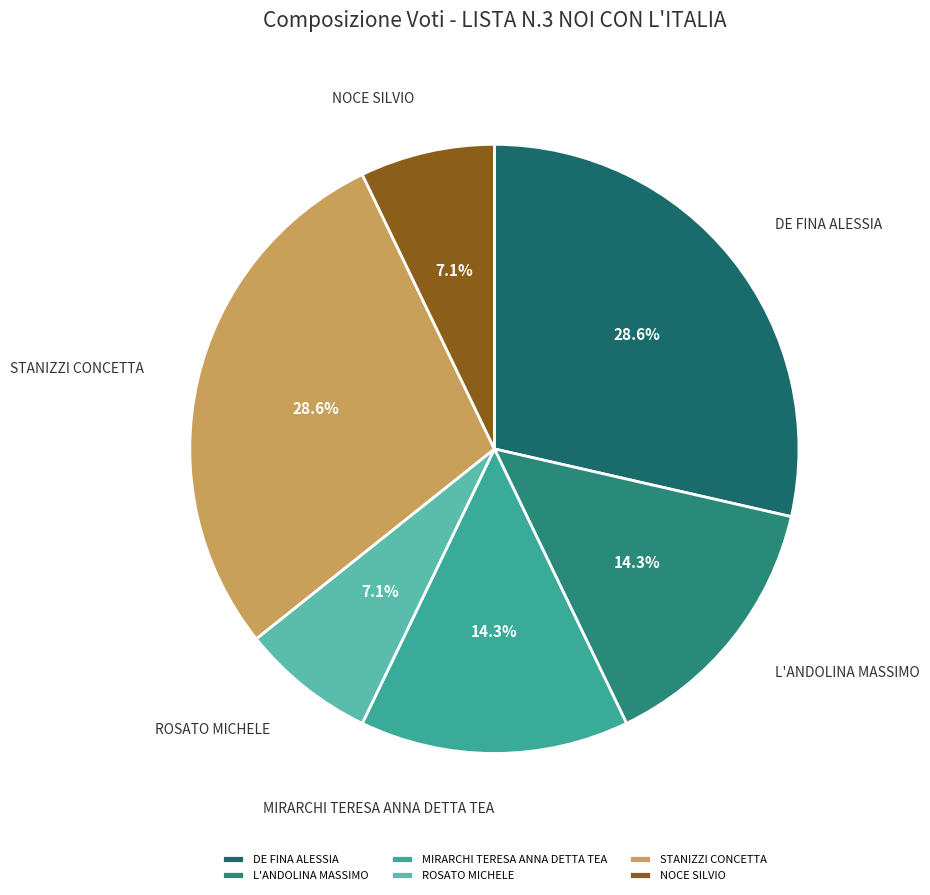

Approximately how many times larger is the value at DE FINA ALESSIA compared to MIRARCHI TERESA ANNA DETTA TEA?

2.0